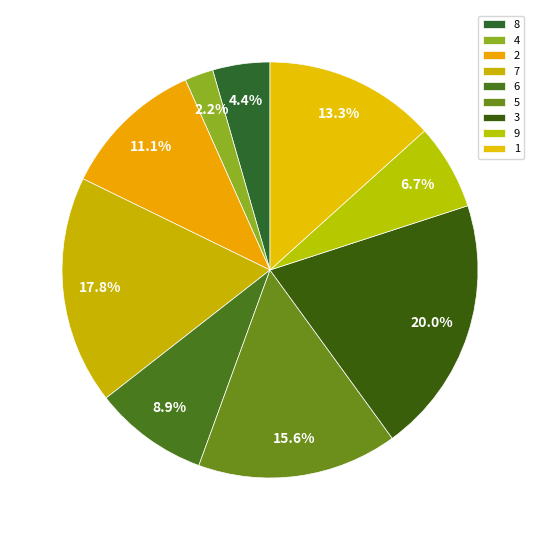

Which slice is the smallest?

4